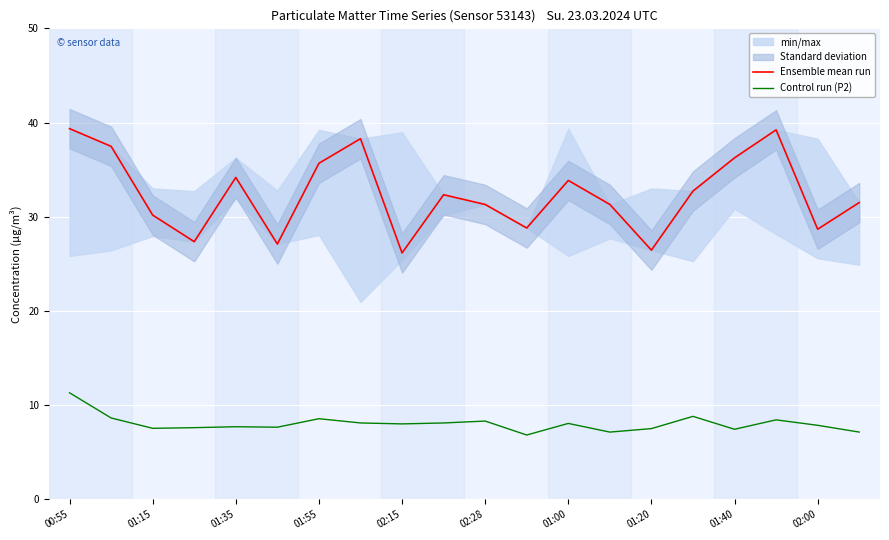

Which category has the highest value in the Ensemble mean run series?

00:55